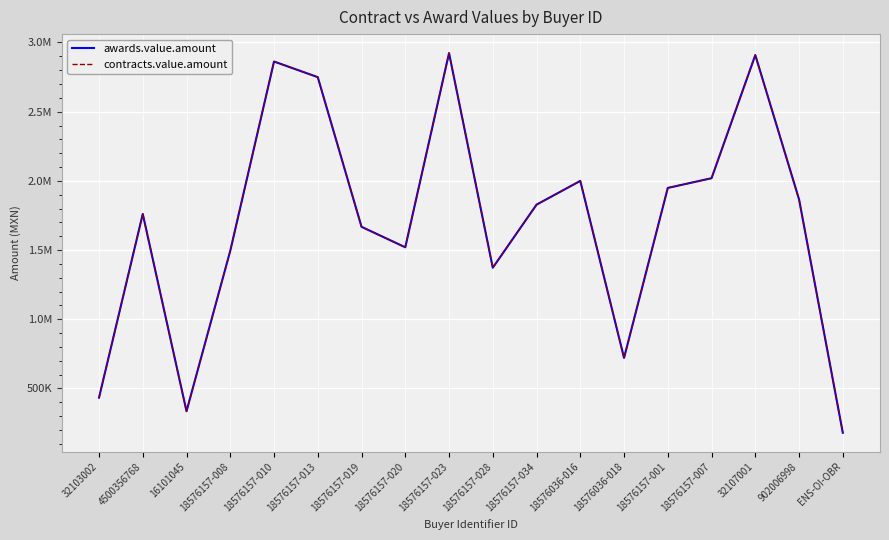

What is the minimum value for contracts.value.amount?

180000.0